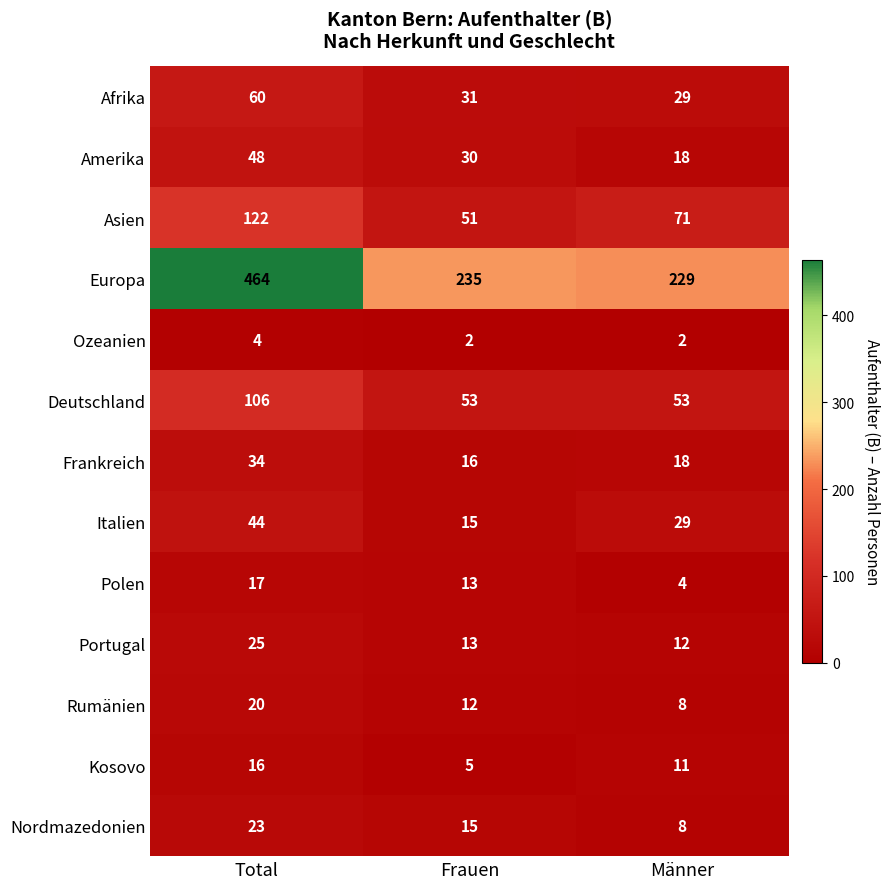

At Total, list the series in order from smallest to largest.

Ozeanien, Kosovo, Polen, Rumänien, Nordmazedonien, Portugal, Frankreich, Italien, Amerika, Afrika, Deutschland, Asien, Europa